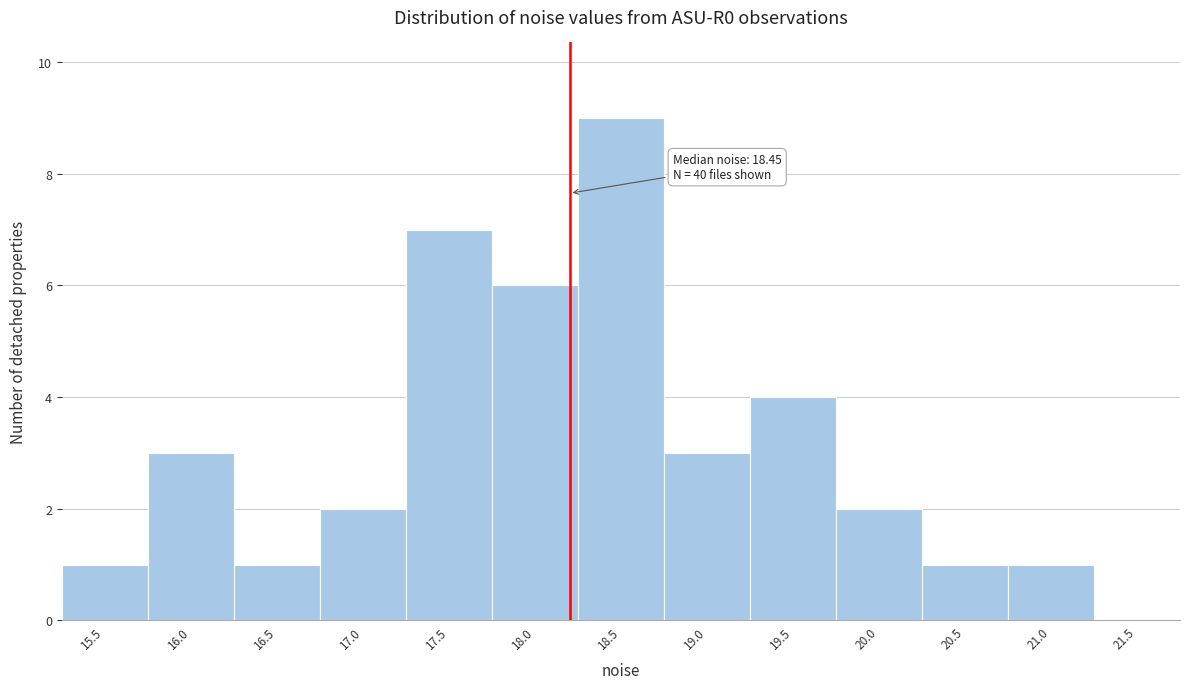

Reading right to left, transcribe all the data shown in this chart.

21.5=0	21.0=1	20.5=1	20.0=2	19.5=4	19.0=3	18.5=9	18.0=6	17.5=7	17.0=2	16.5=1	16.0=3	15.5=1